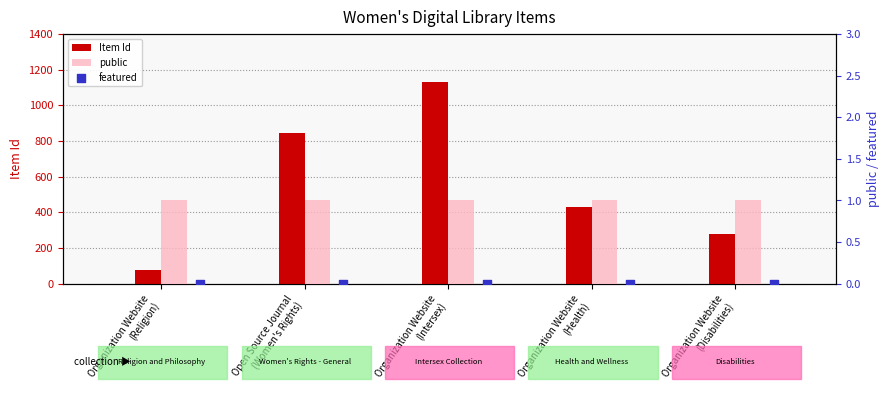

Which series contains the highest Y value?

Item Id